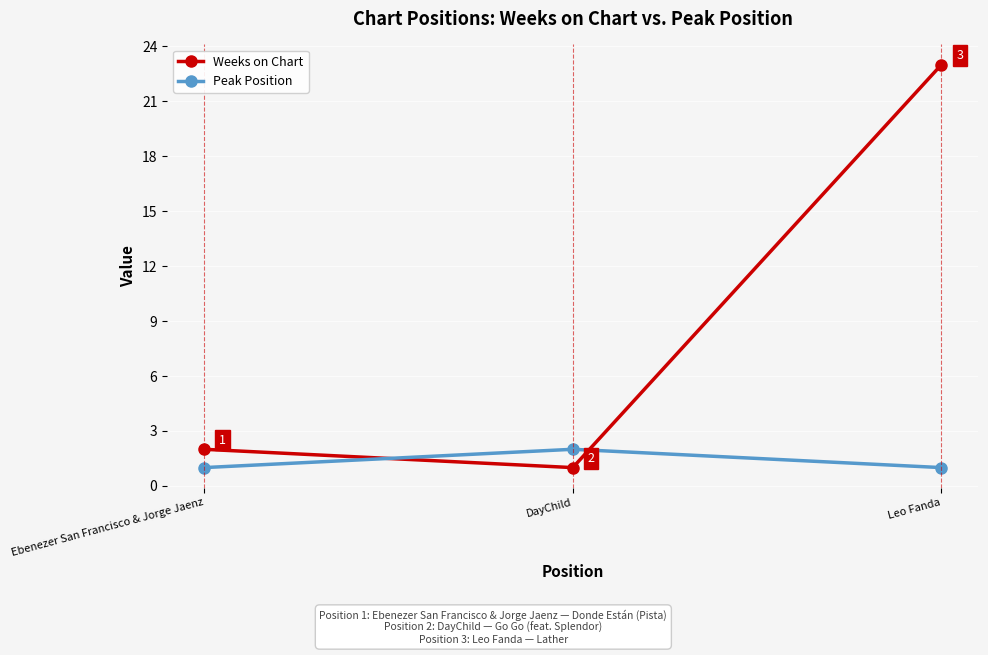

How many distinct data groups are displayed?

2